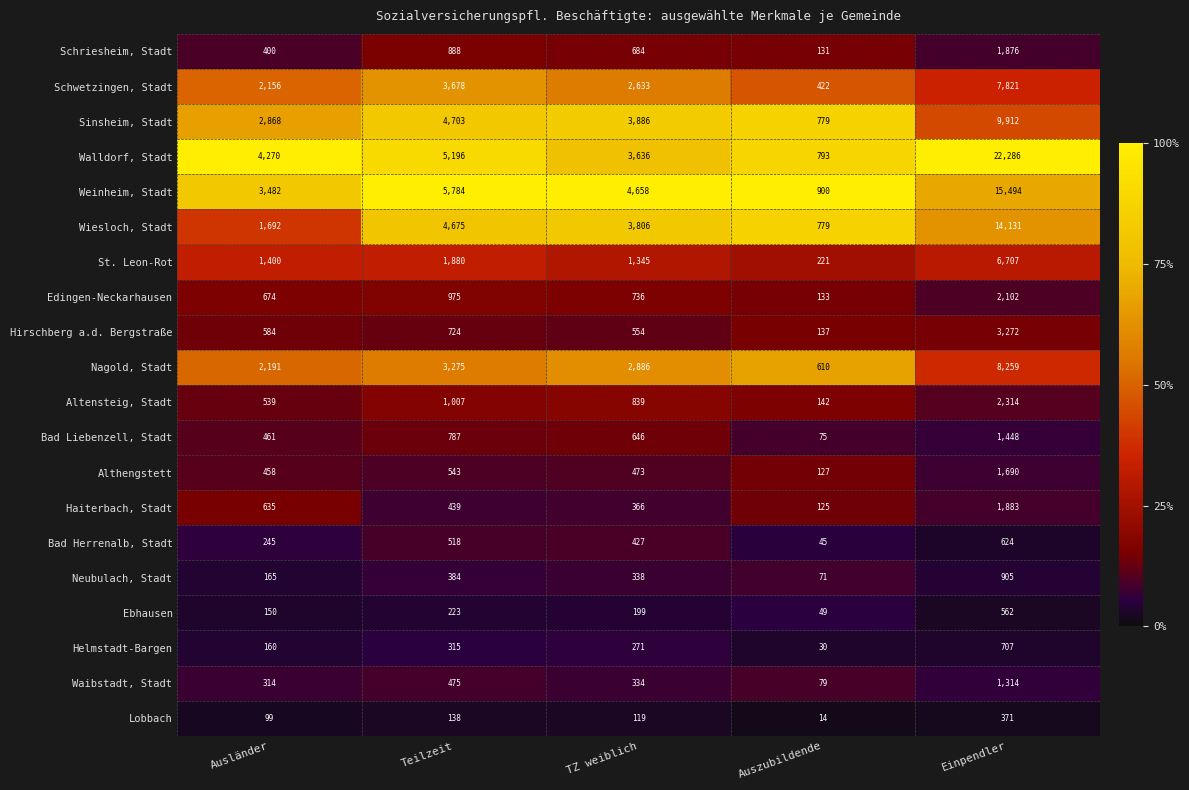

At Teilzeit, list the series in order from largest to smallest.

Weinheim, Stadt, Walldorf, Stadt, Sinsheim, Stadt, Wiesloch, Stadt, Schwetzingen, Stadt, Nagold, Stadt, St. Leon-Rot, Altensteig, Stadt, Edingen-Neckarhausen, Schriesheim, Stadt, Bad Liebenzell, Stadt, Hirschberg a.d. Bergstraße, Althengstett, Bad Herrenalb, Stadt, Waibstadt, Stadt, Haiterbach, Stadt, Neubulach, Stadt, Helmstadt-Bargen, Ebhausen, Lobbach